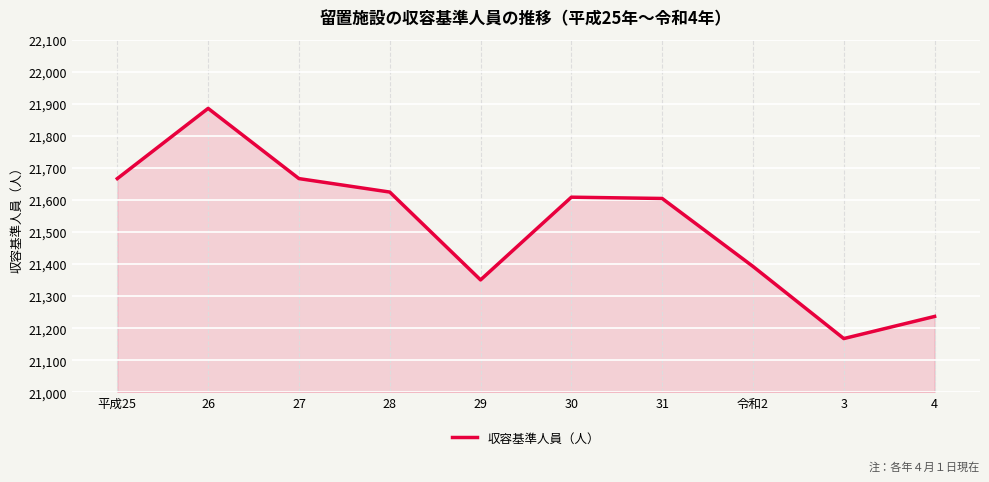

What is the maximum value shown in the chart?

21886